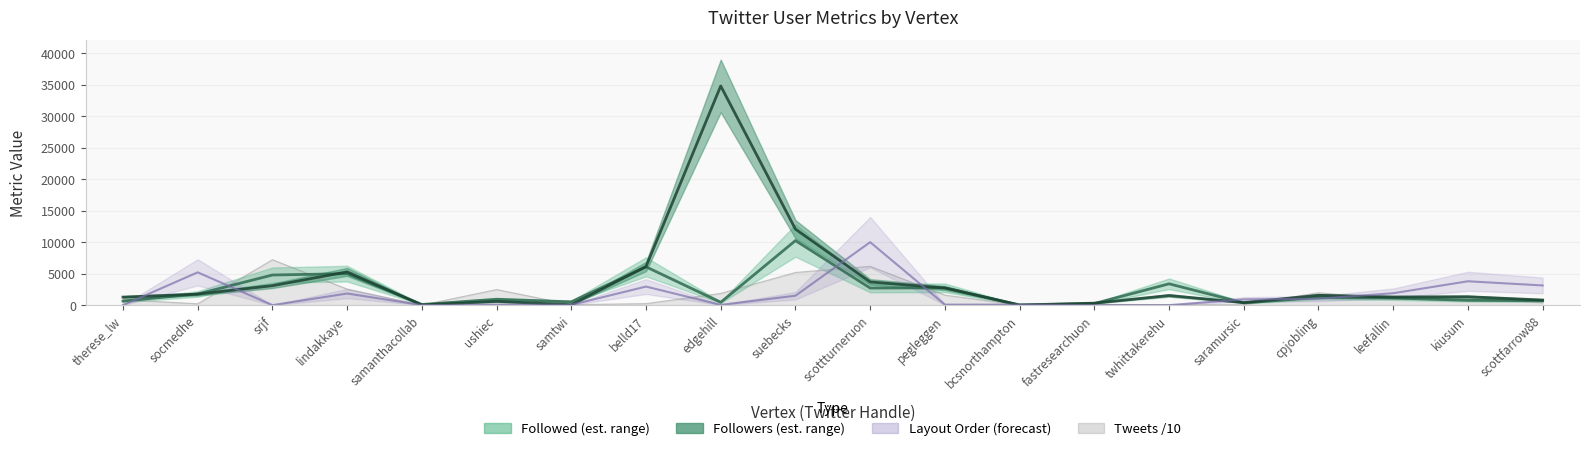

Which series changed the most between scottturneruon and twhittakerehu?

Layout_Order